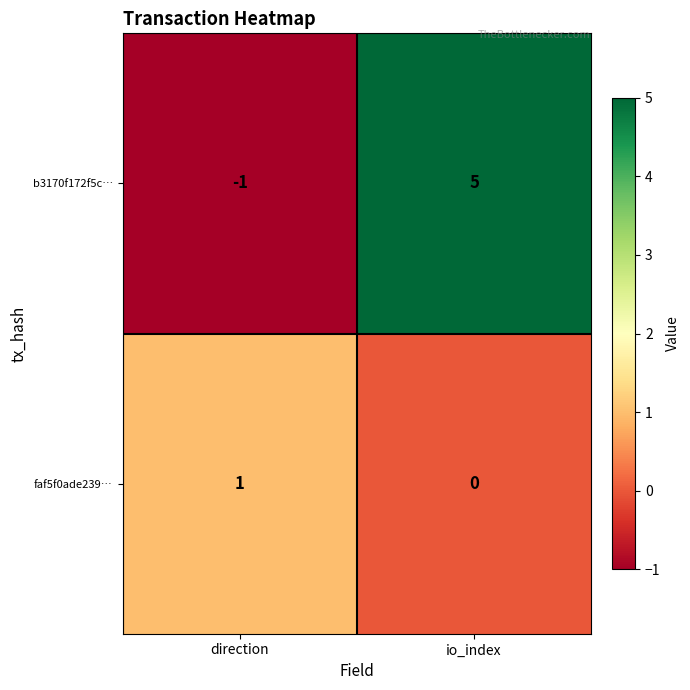

List the series in order of their peak value, highest first.

b3170f172f5c…, faf5f0ade239…